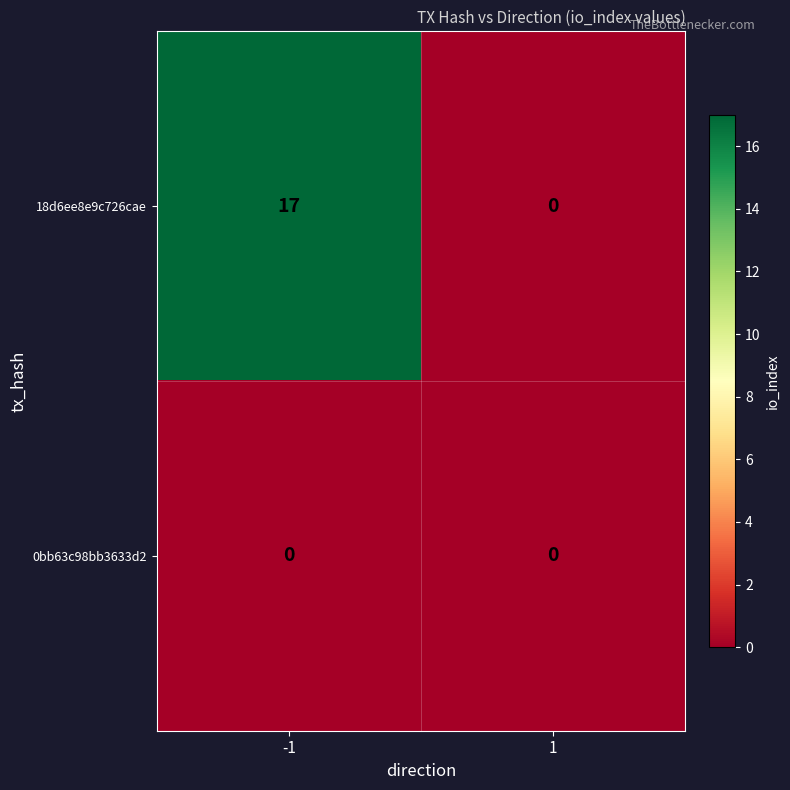

The 0bb63c98bb3633d2 series shows 0 at 1. True or false?

True